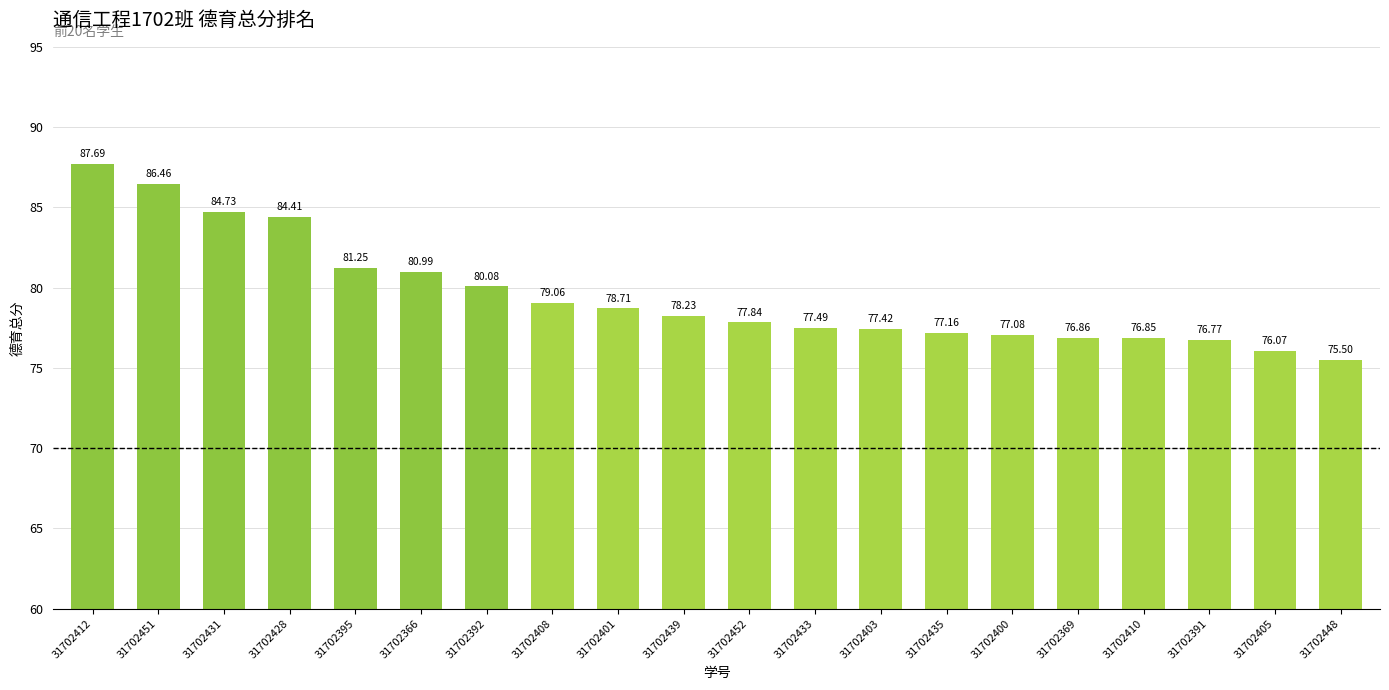

What value does the data have at 31702400?

77.1